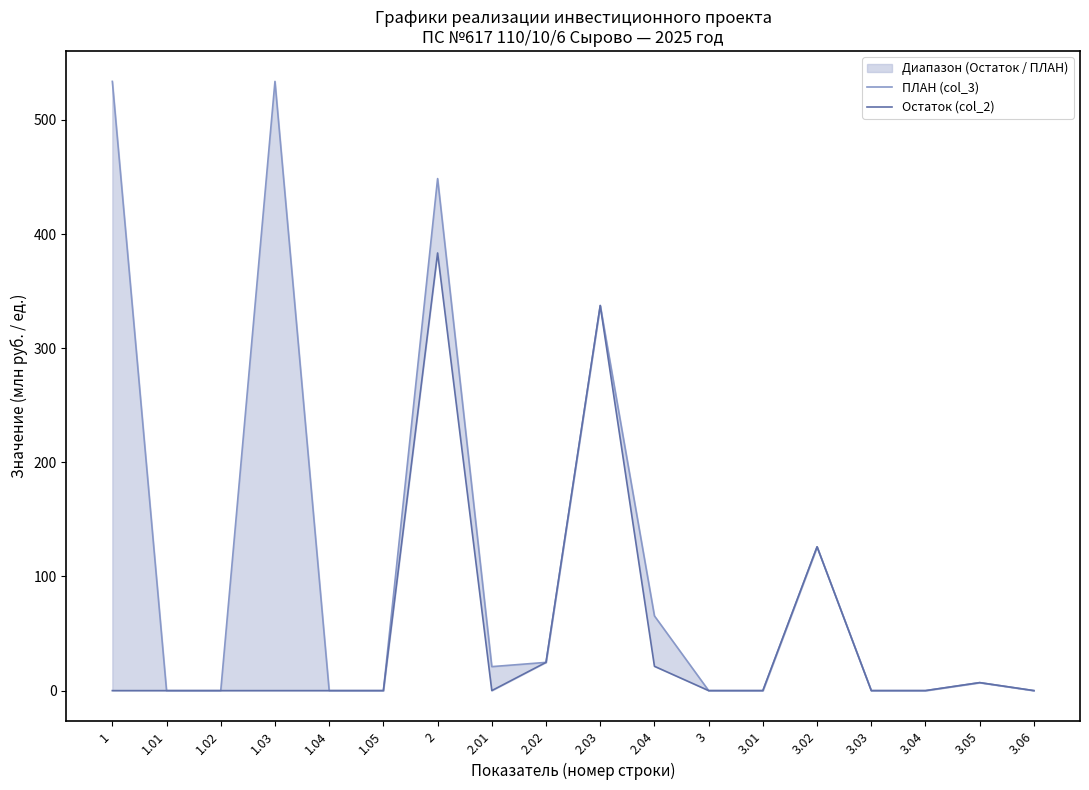

What is the sum of the Остаток (col_2) values at 2.03 and 2.01?

337.4